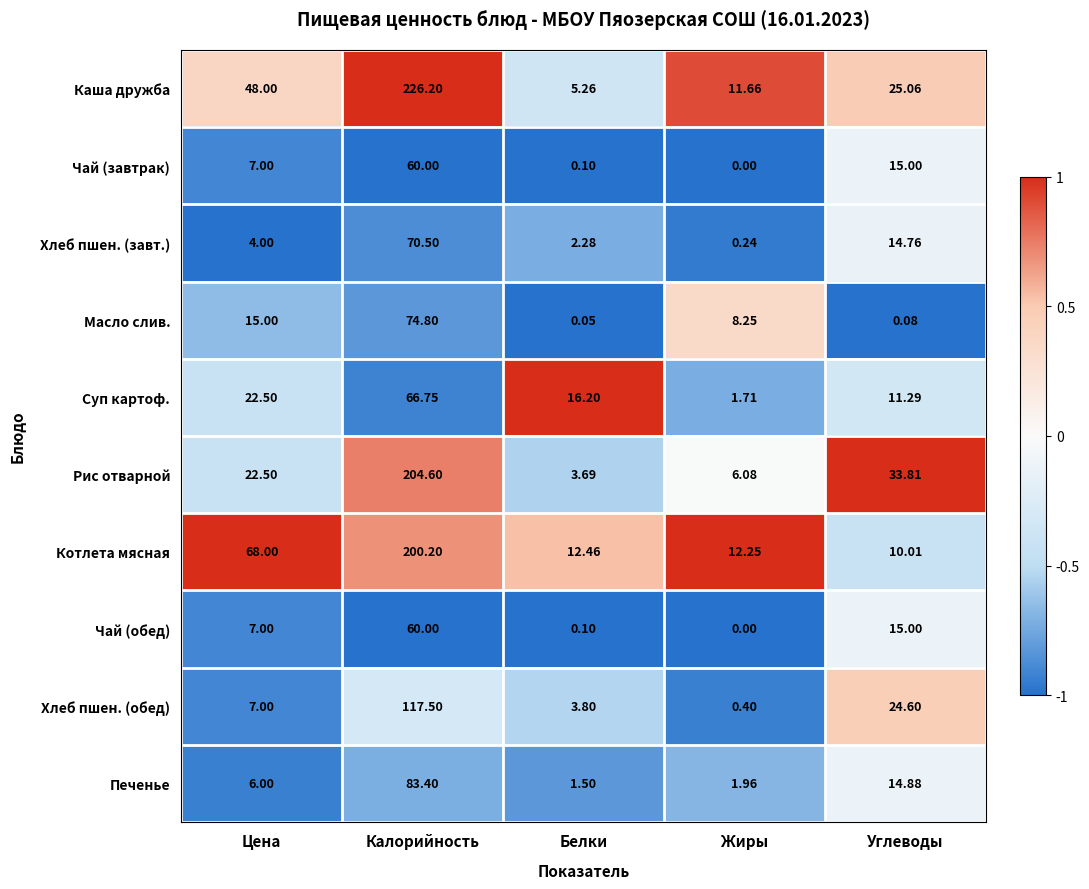

Which series has the largest total across all categories?

Каша дружба